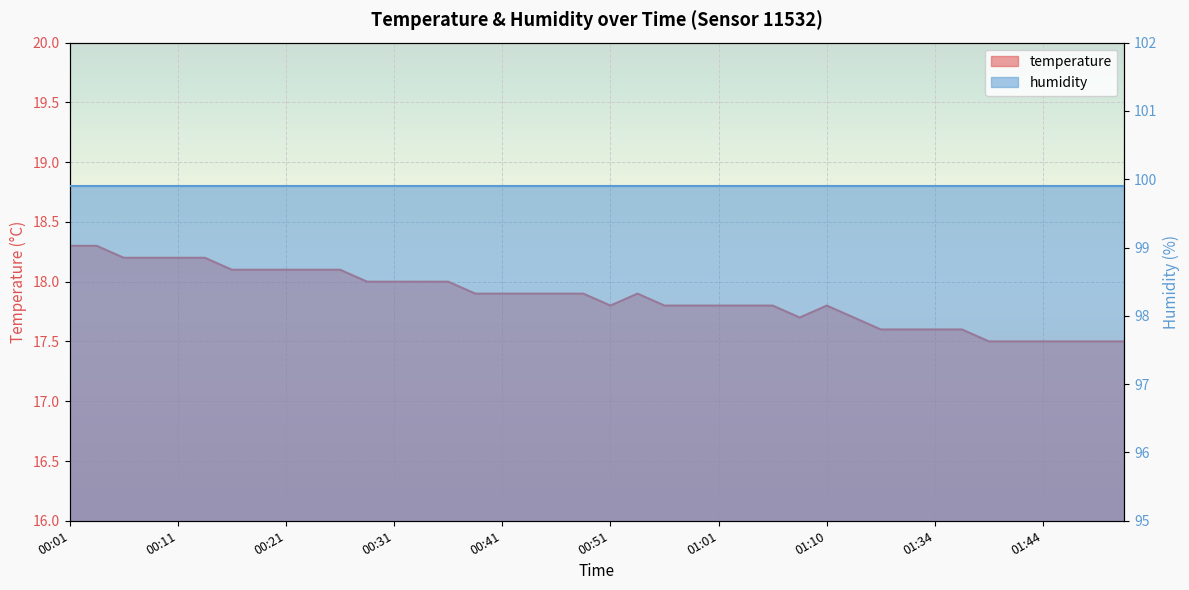

What is the value of the 21st point from the left?

17.8